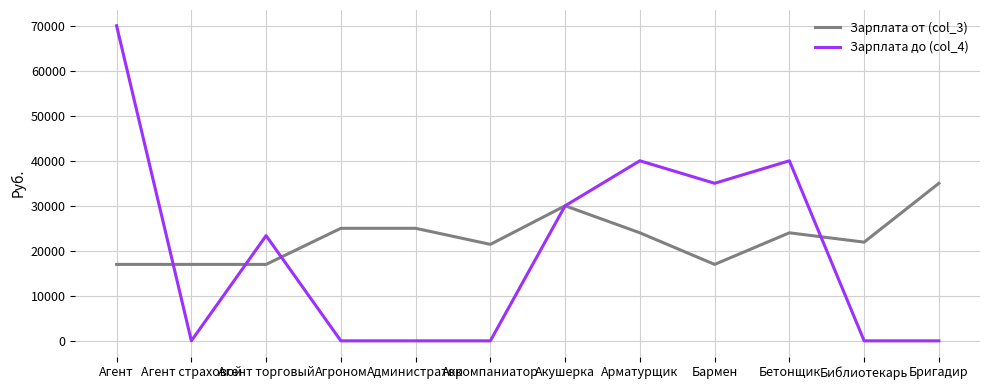

Rank the series by their average value, from highest to lowest.

Зарплата от (col_3), Зарплата до (col_4)